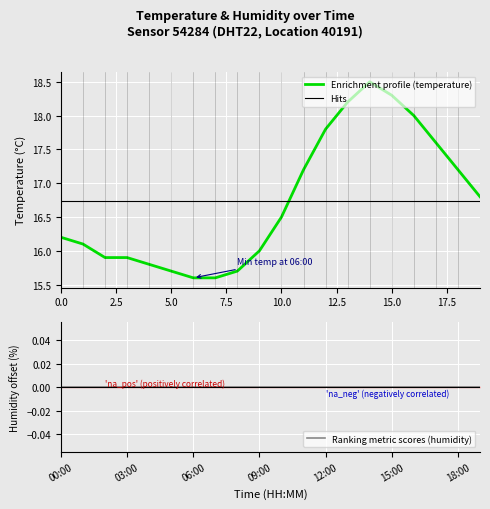

What is the minimum value for Enrichment profile (temperature)?

15.6